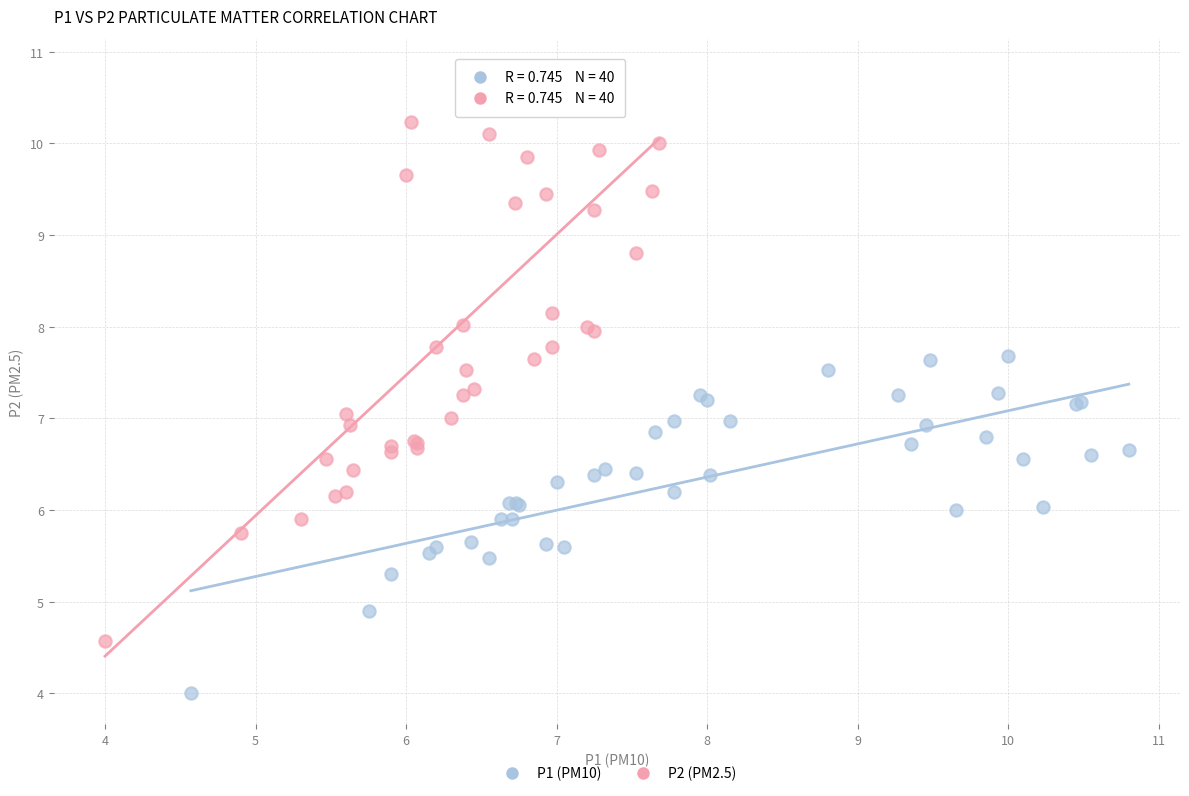

Which series has the largest Y range (max minus min)?

P2 (PM2.5)